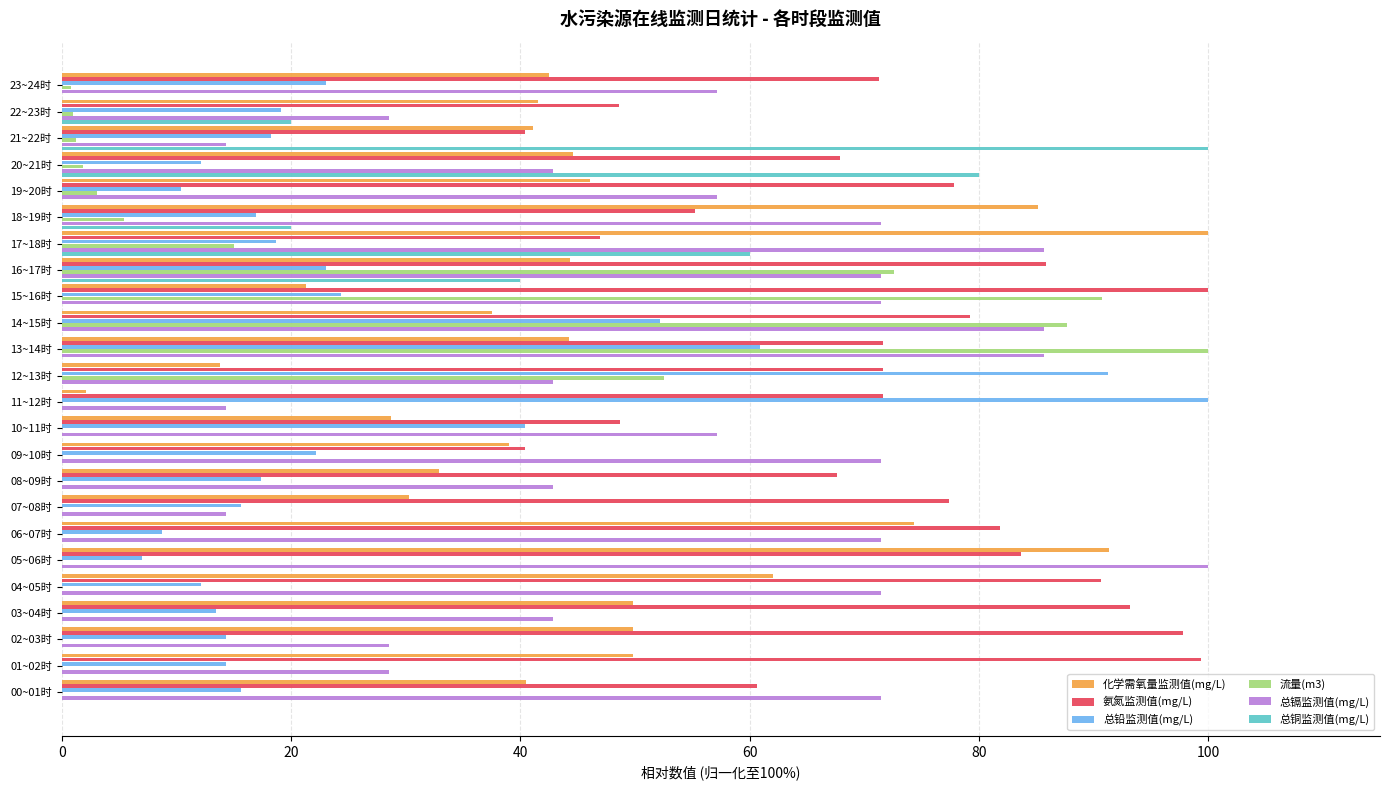

Between 09~10时 and 20~21时, which series saw the biggest shift?

总铜监测值(mg/L)